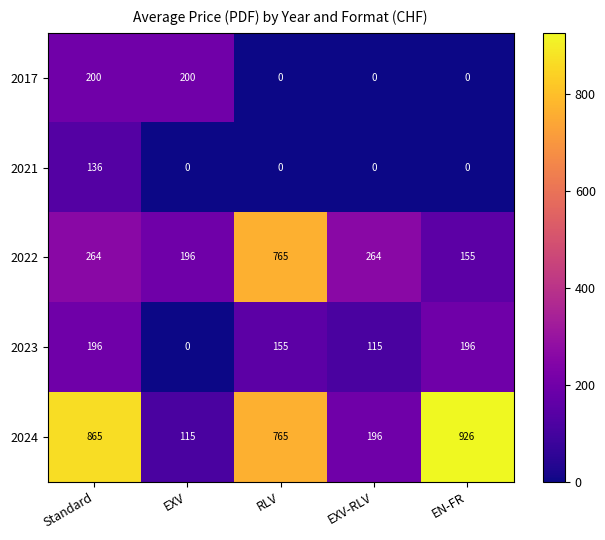

The value of 2024 at EN-FR is 1483. True or false?

False